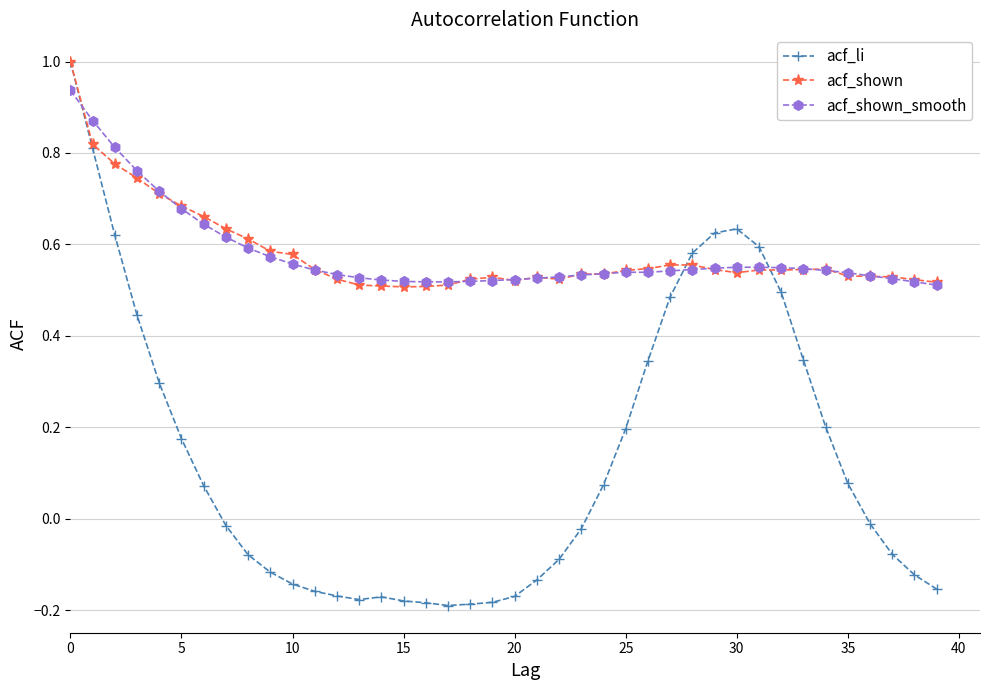

How many distinct data groups are displayed?

3